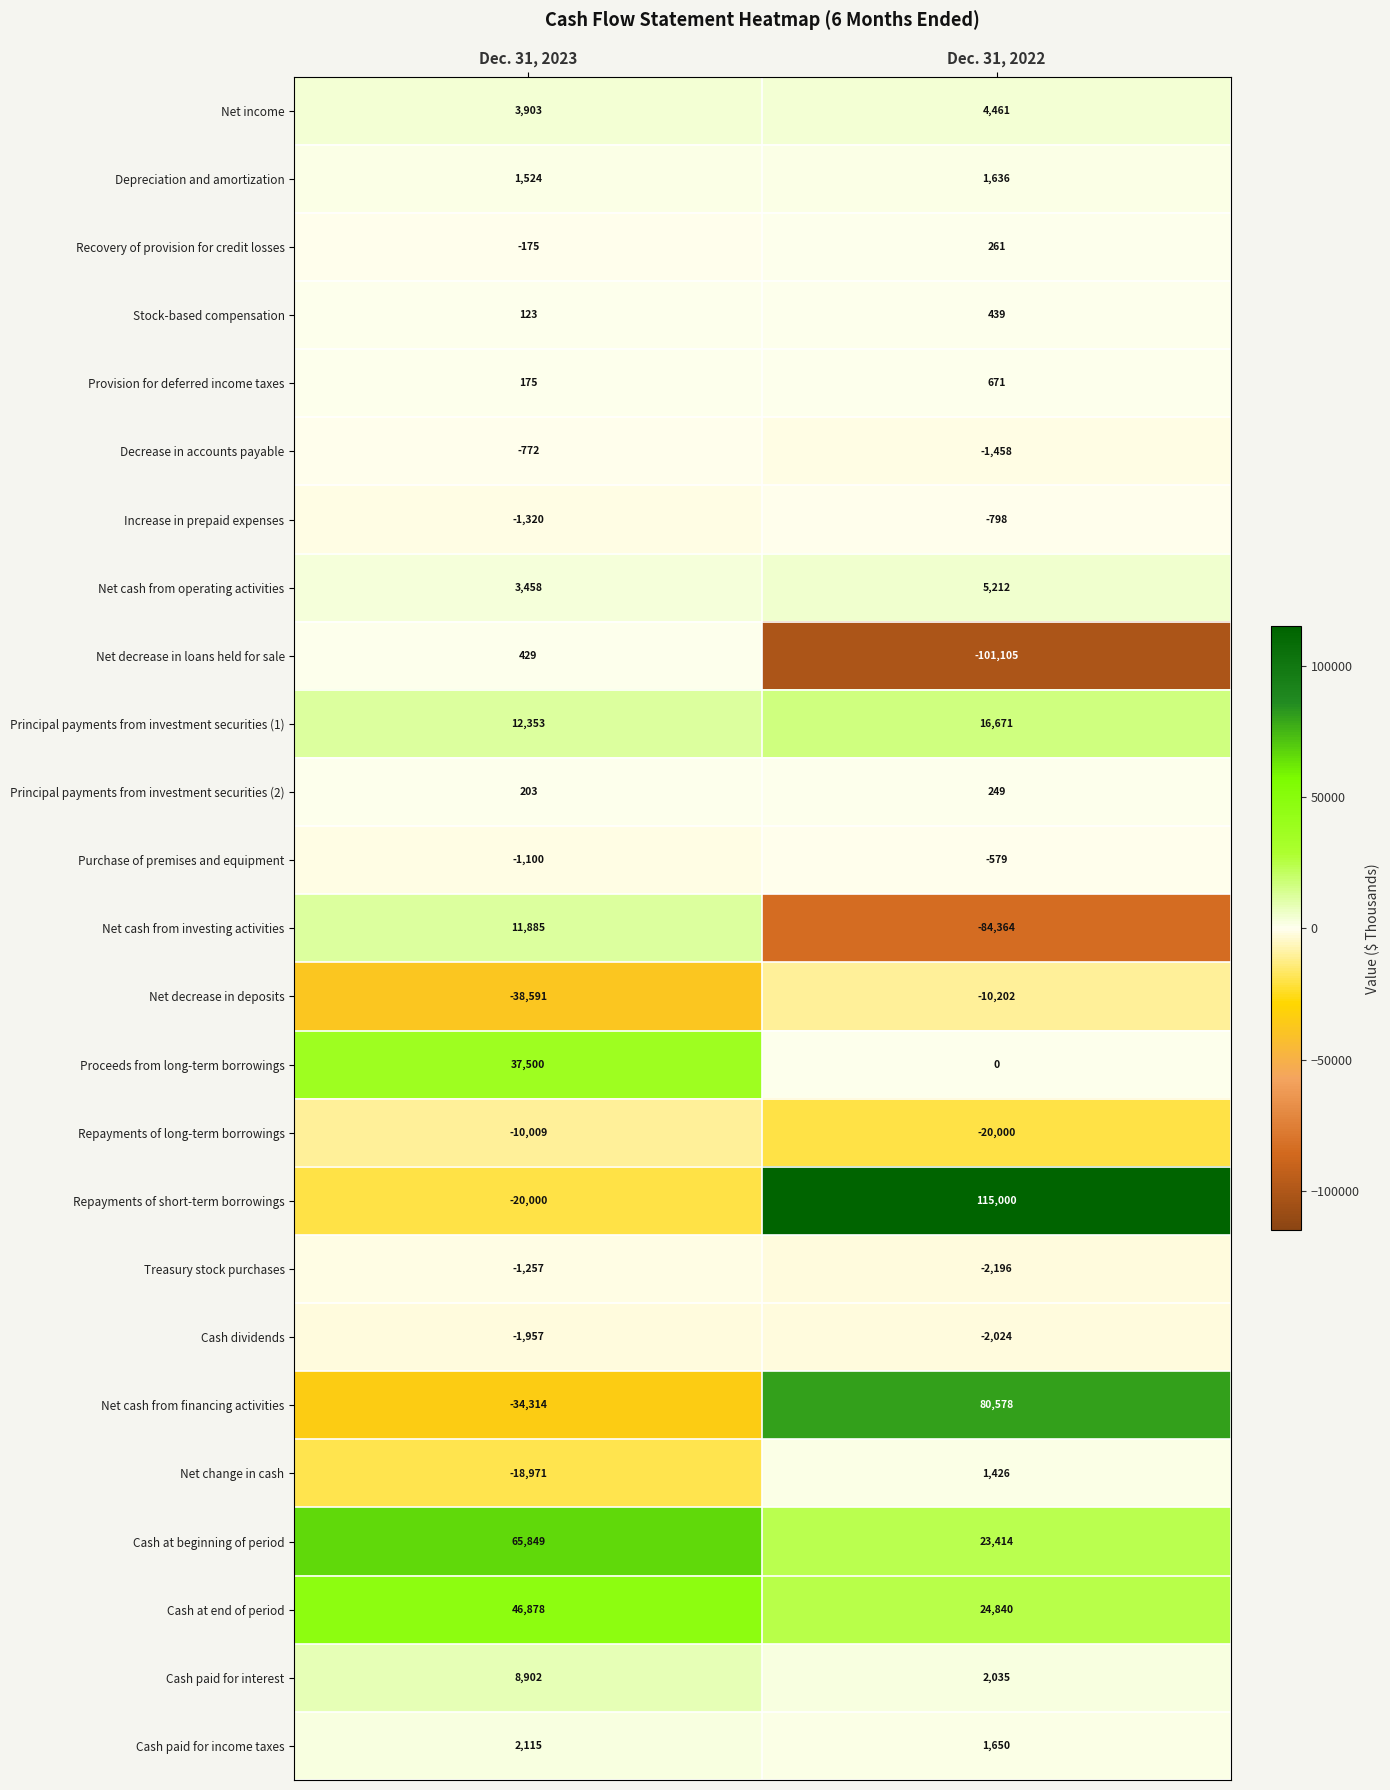

Which category has the lowest value in the Principal payments from investment securities (1) series?

Dec. 31, 2023